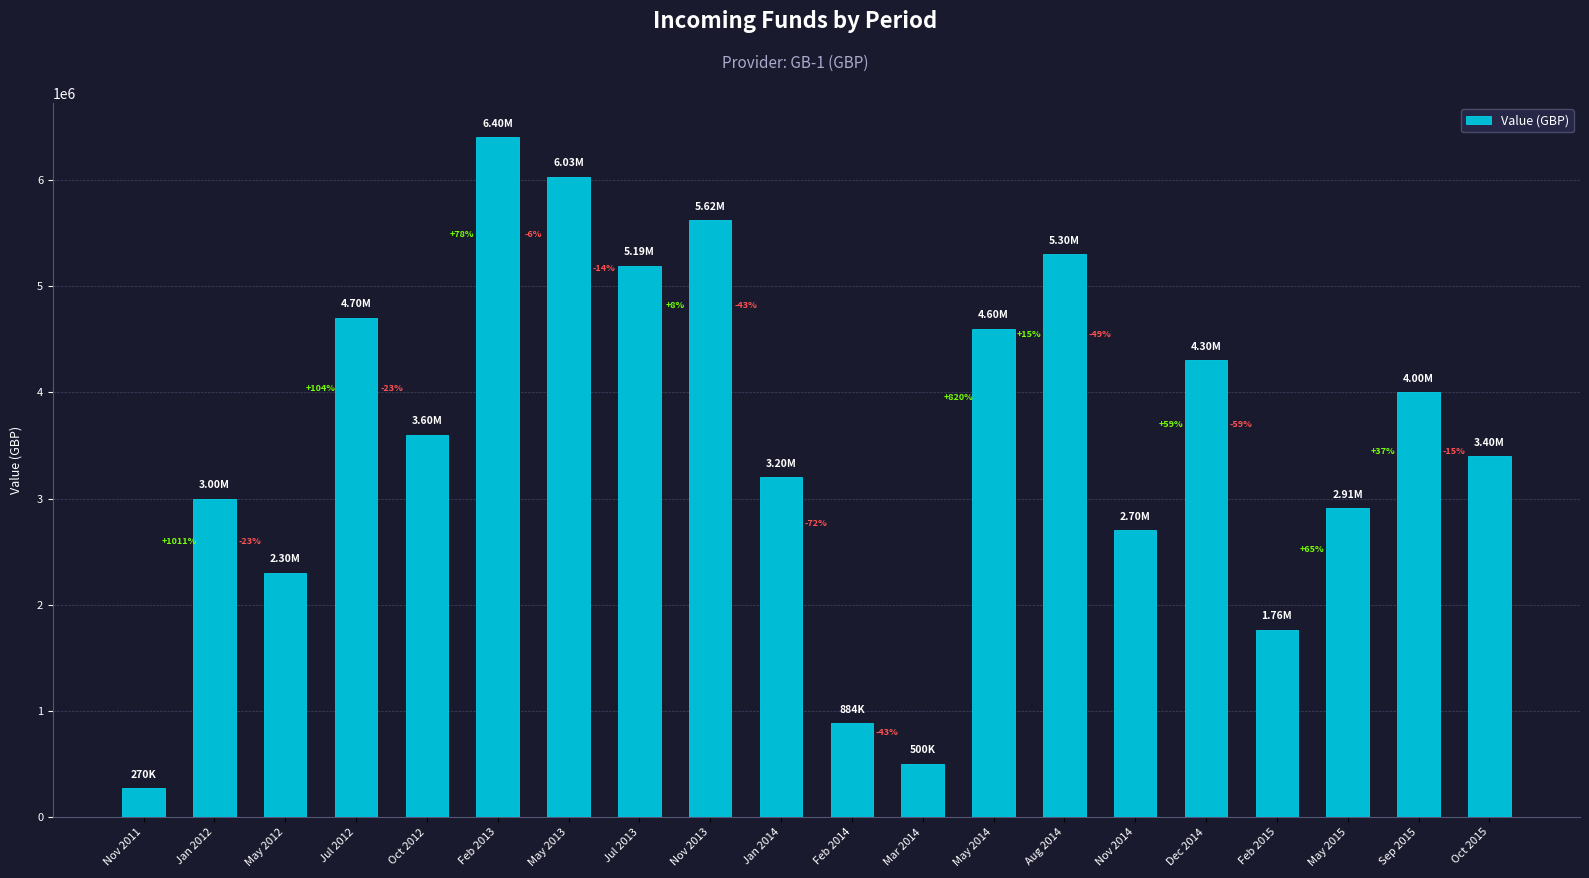

Does the chart contain any negative values?

No